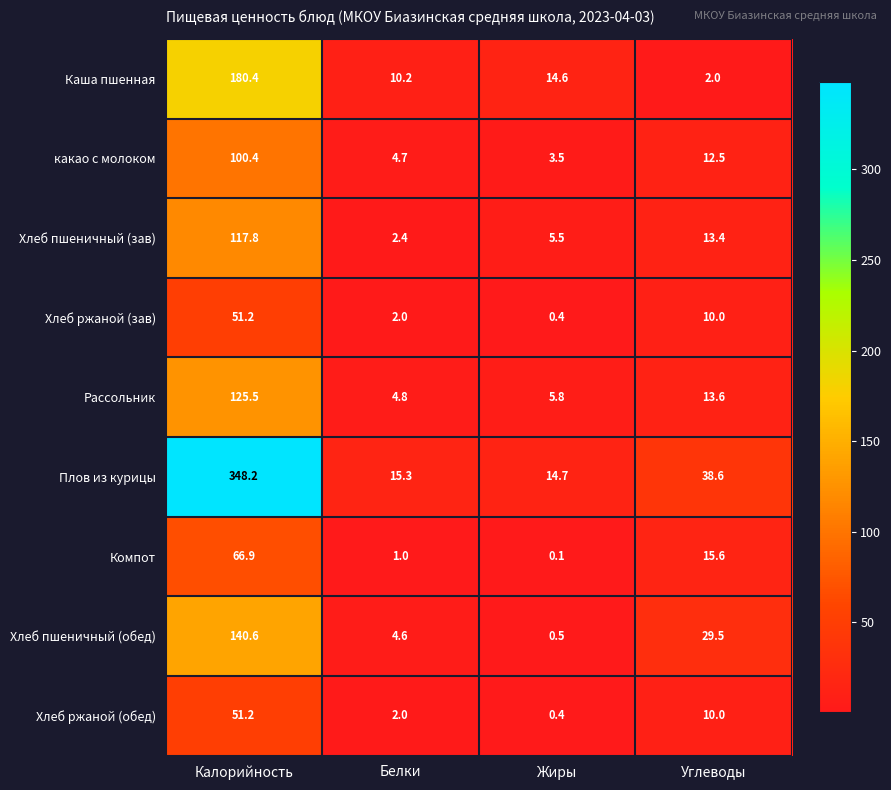

What is the average value of the Хлеб ржаной (зав) series?

15.9